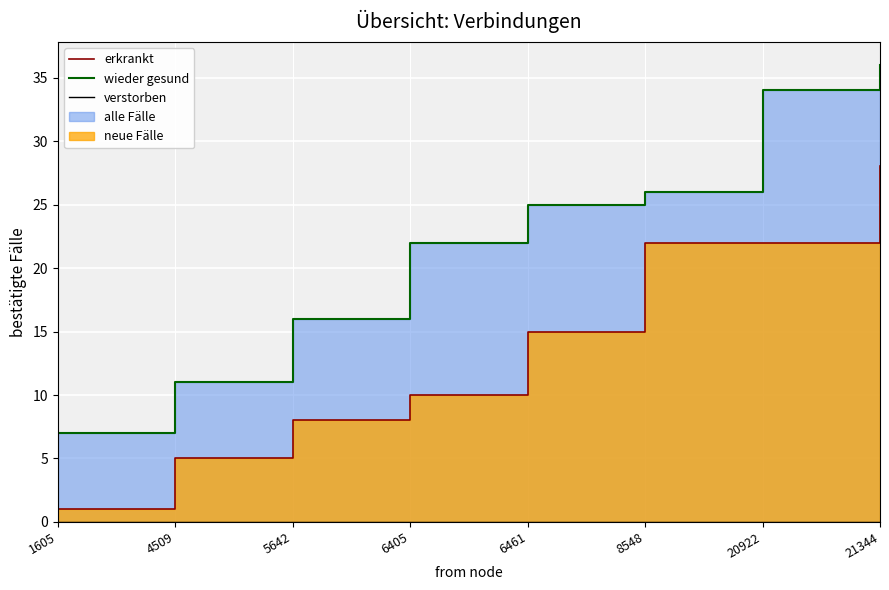

What is the total value across all series at 5642?

24